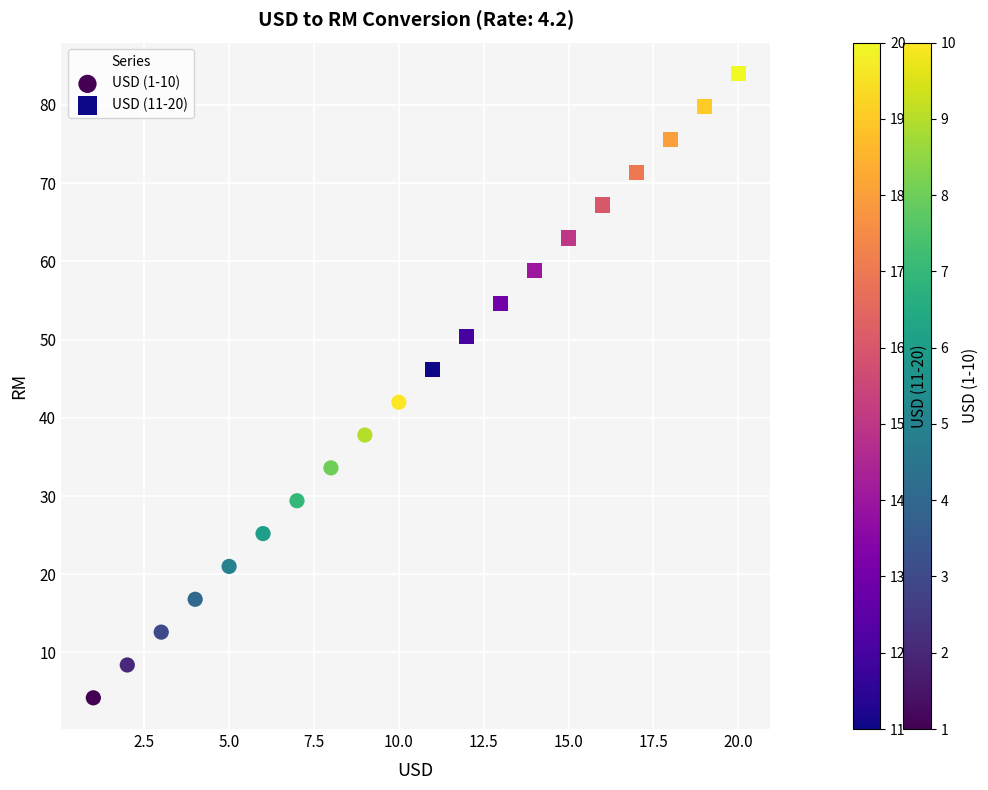

Which series contains the lowest Y value?

USD (1-10)